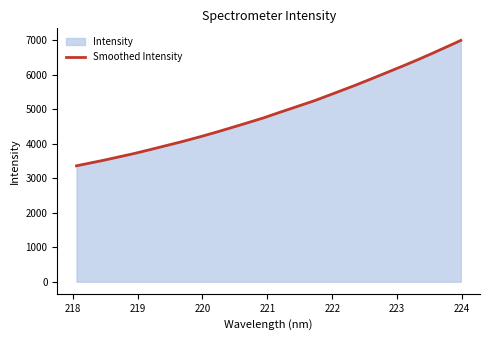

Is it true that the value at 220.1623 is 4302.9?

True